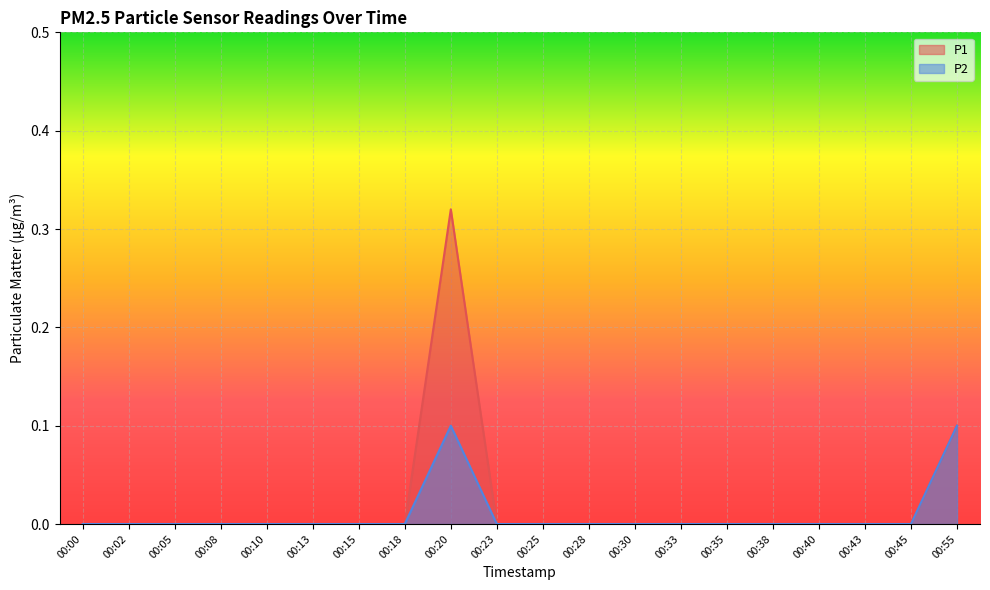

True or false: P2 and P1 cross at least once.

False